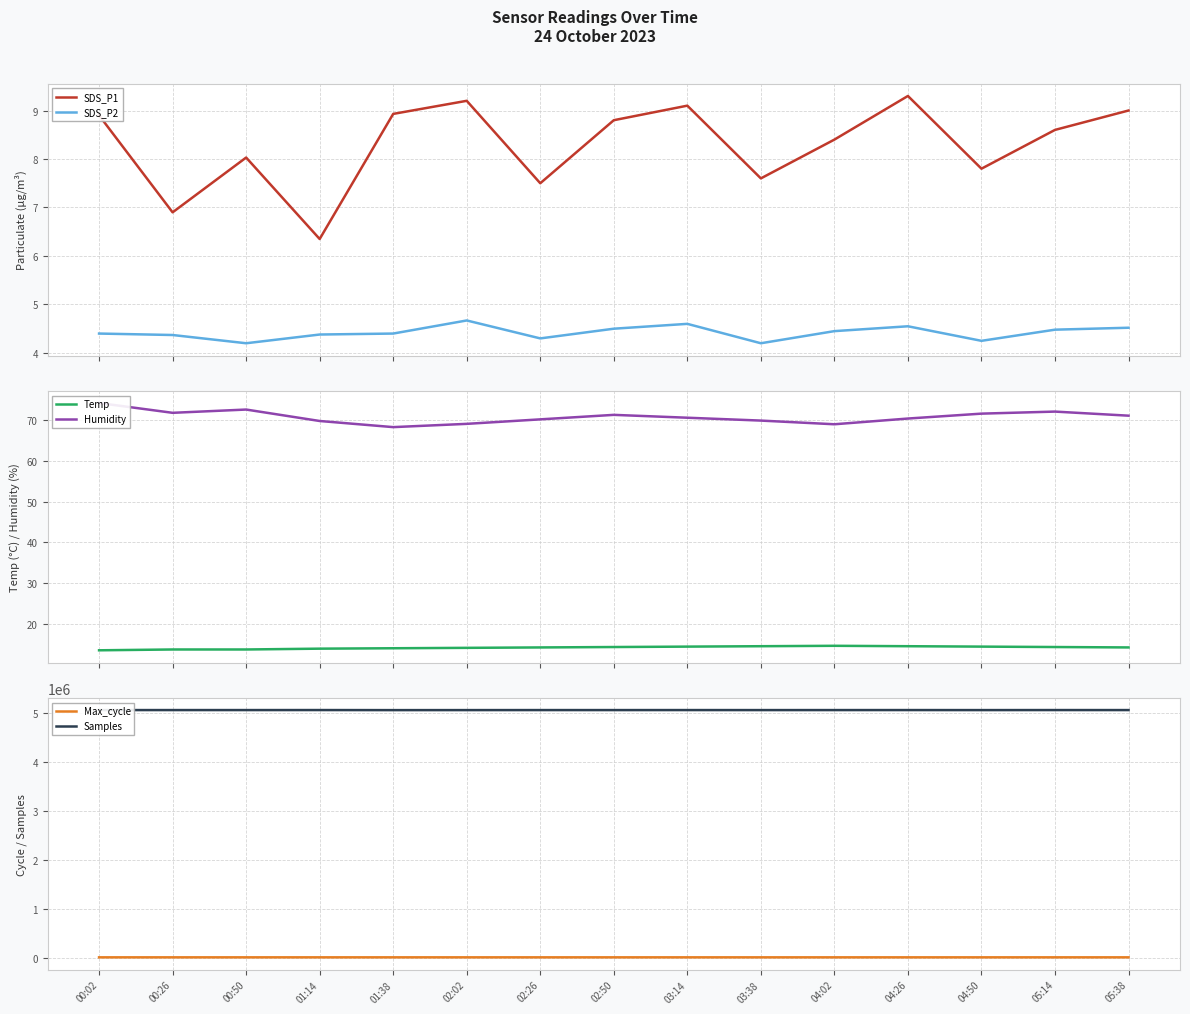

List the labels in order of SDS_P2 value, largest first.

02:02, 03:14, 04:26, 05:38, 02:50, 05:14, 04:02, 00:02, 01:38, 01:14, 00:26, 02:26, 04:50, 00:50, 03:38